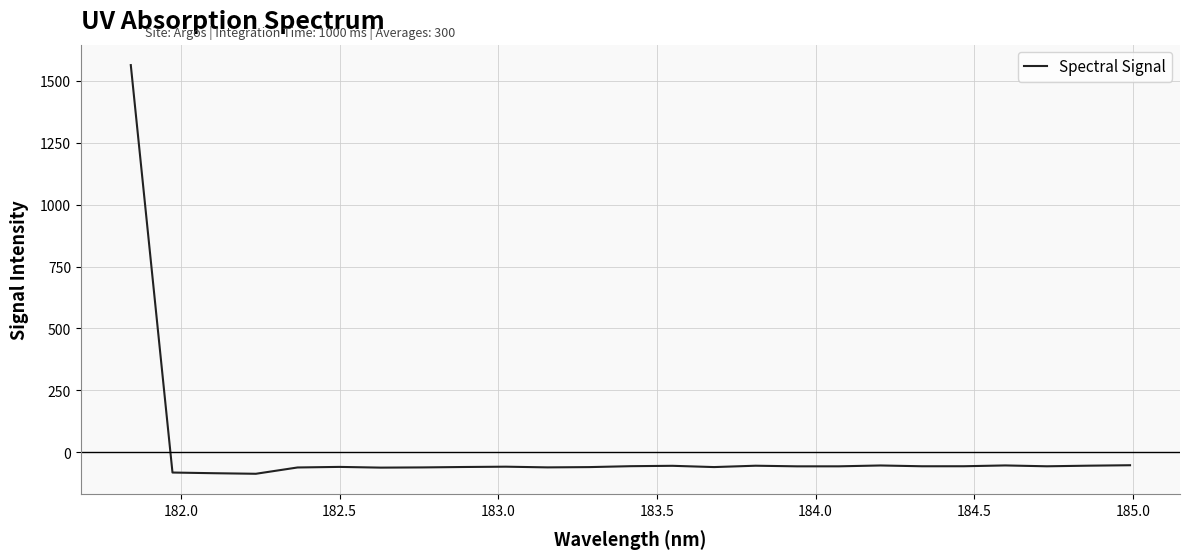

What is the difference between the maximum and minimum values?

1652.1